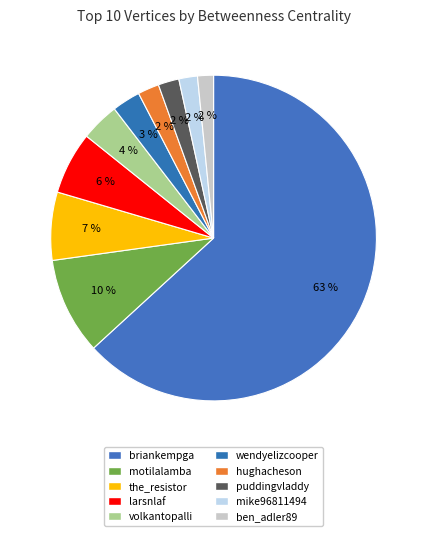

Does any single category account for the majority?

Yes